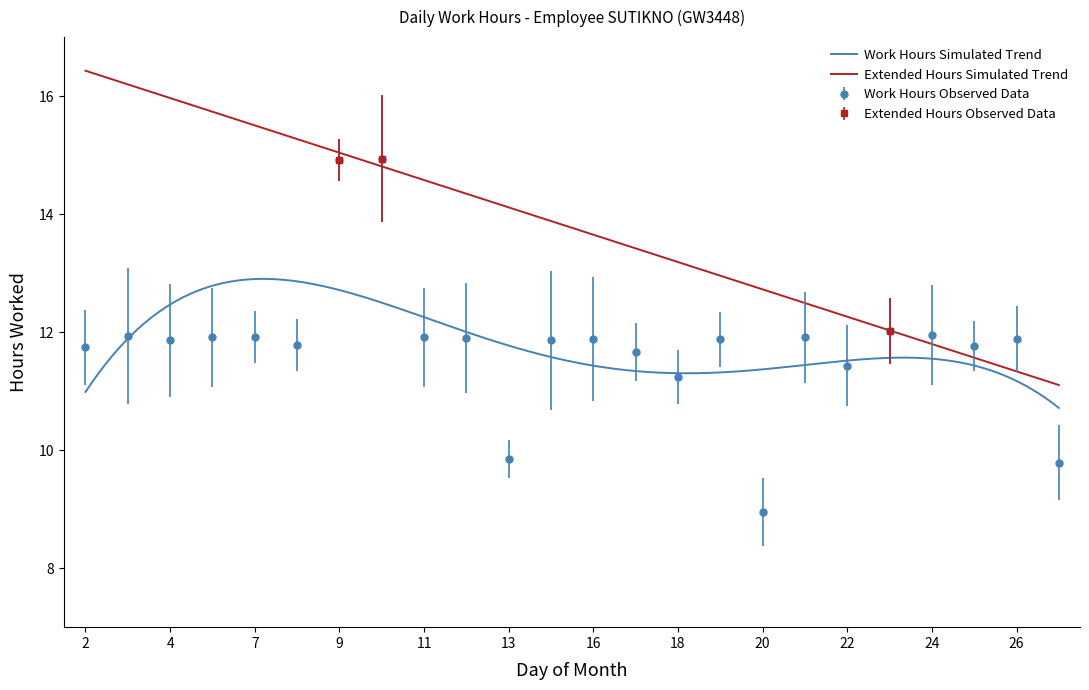

Approximately how many times larger is the value at 27 compared to 17?

0.8